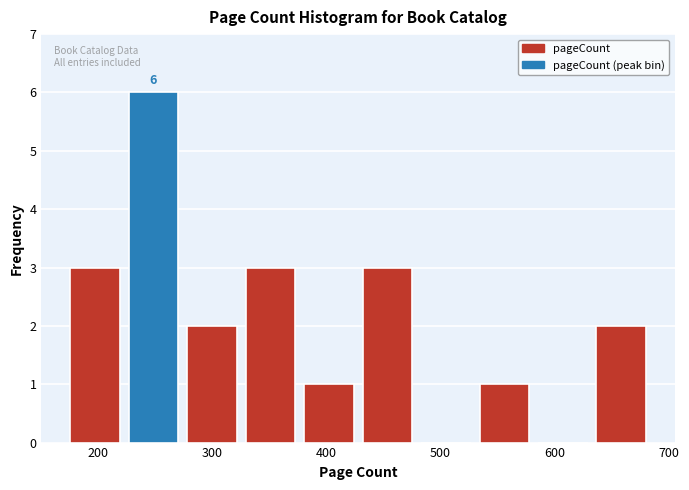

Which range on the x-axis has the tallest bar?

230 to 280